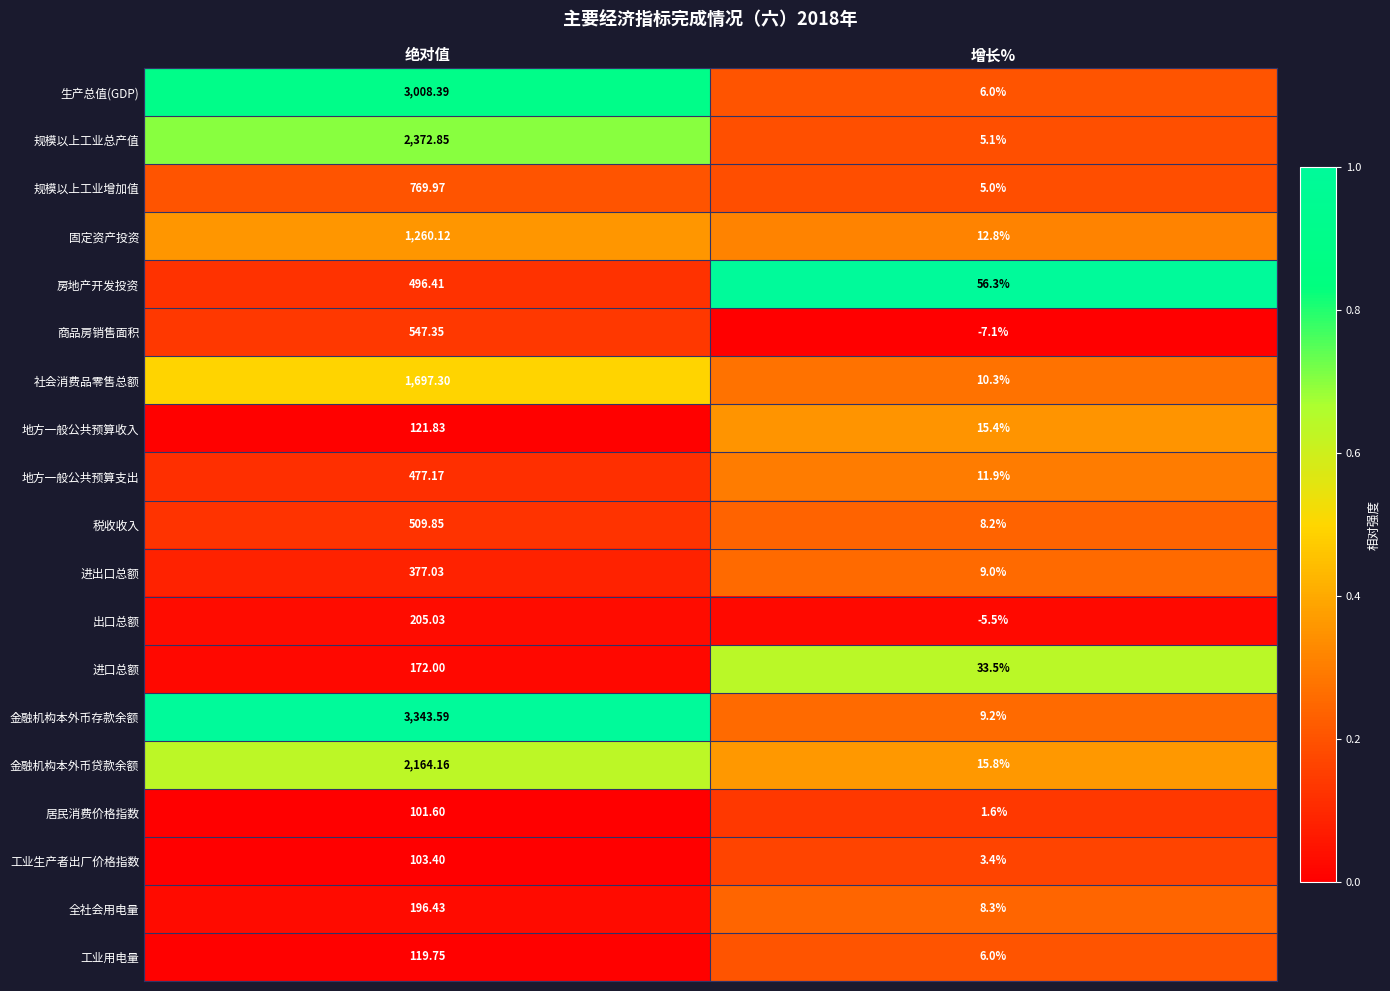

Which label corresponds to the largest value in the chart?

绝对值